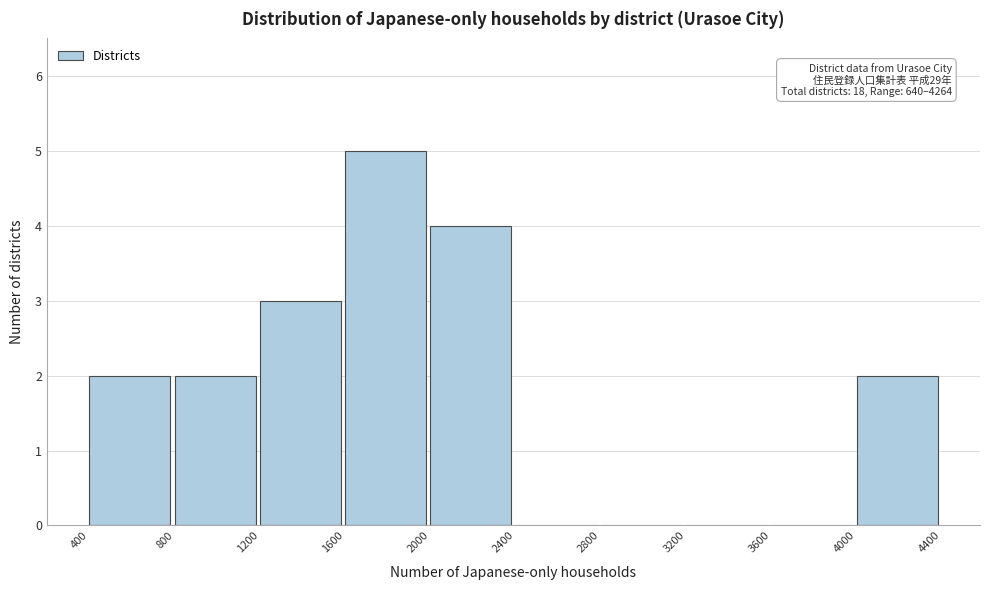

Which range on the x-axis has the tallest bar?

1600 to 2000